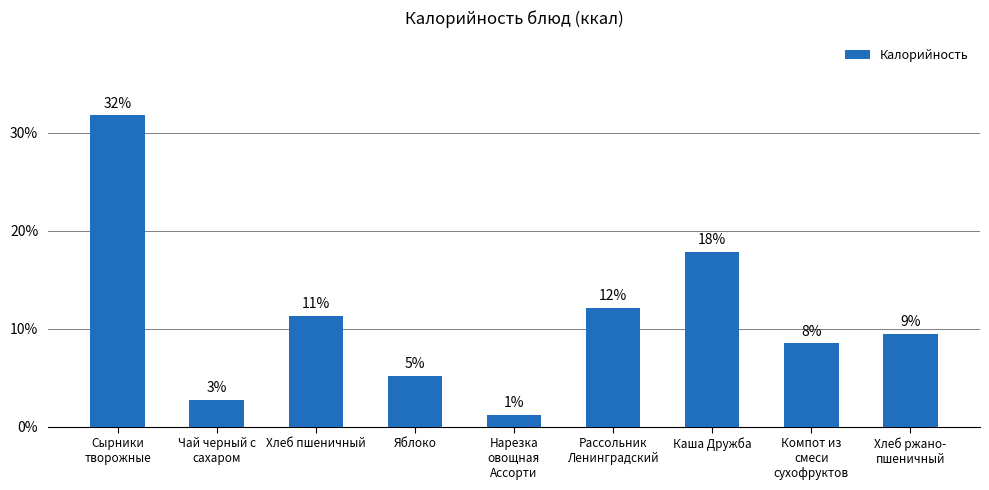

Are the bars horizontal?

No